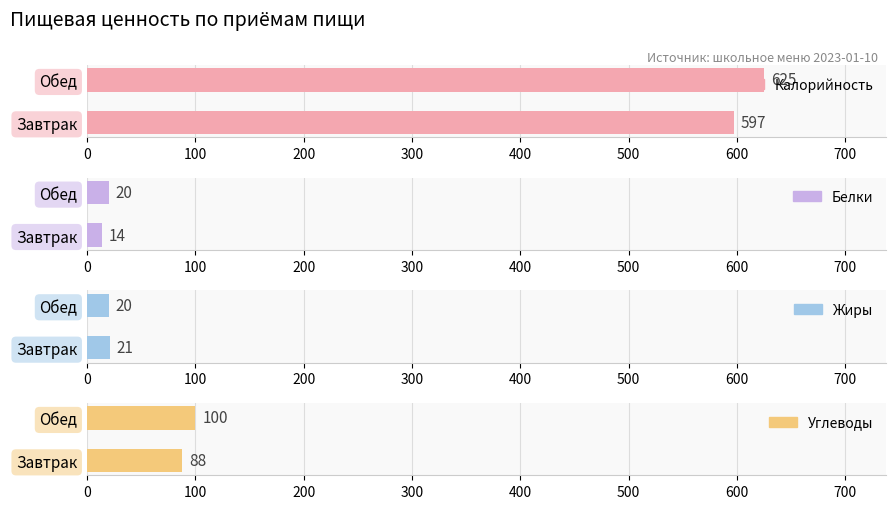

True or false: Белки has a value of 5 at Обед.

False